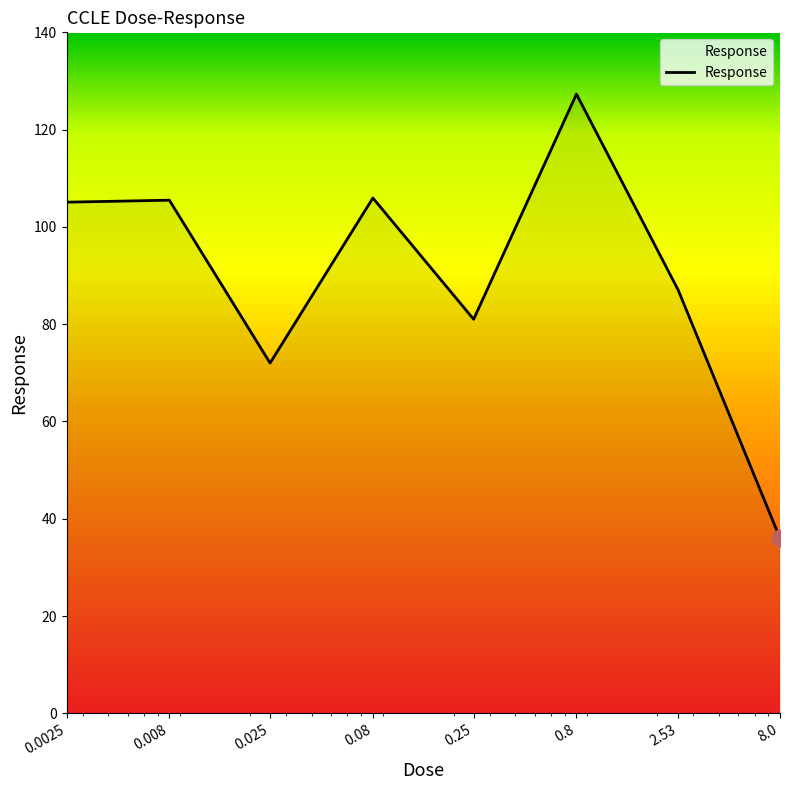

What is the difference between the maximum and minimum values?

91.3